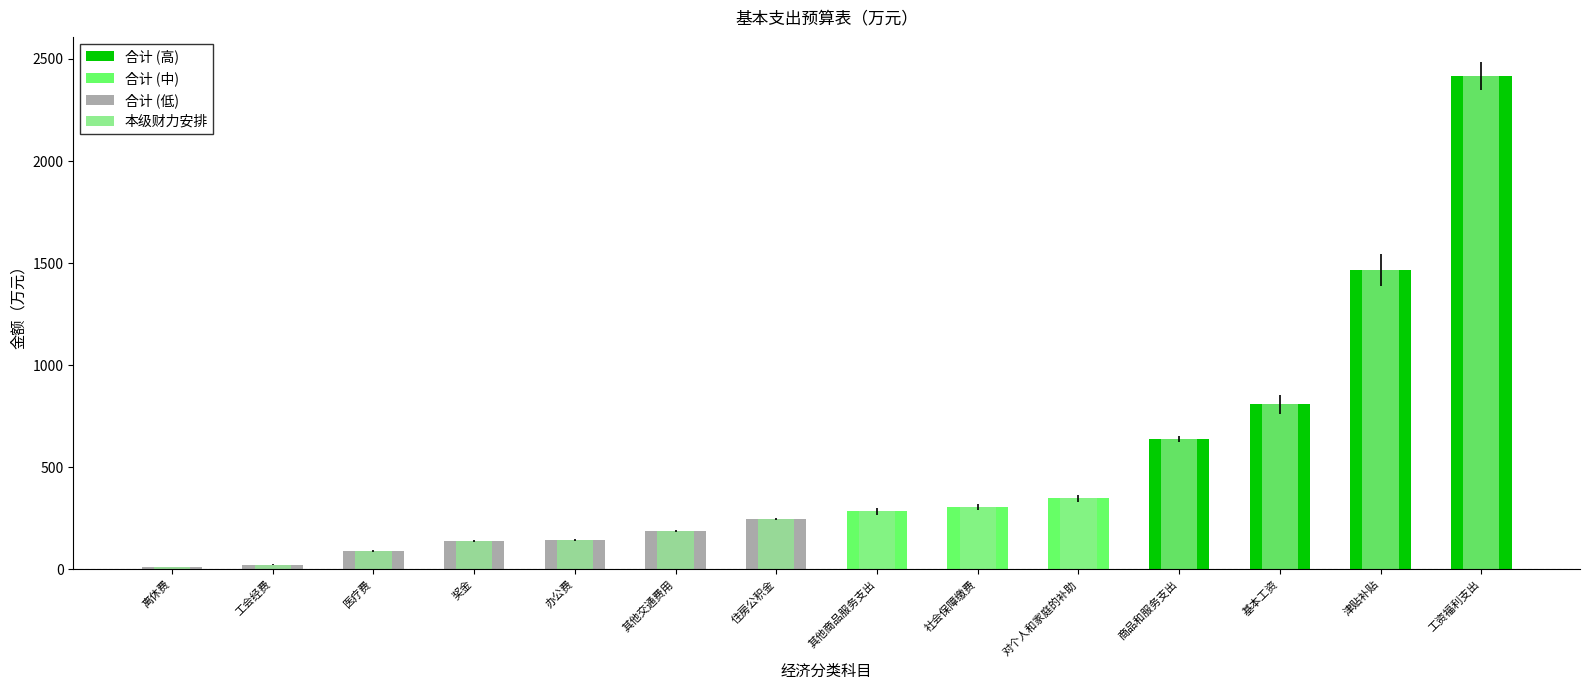

Which has a higher value, 基本工资 or 其他交通费用?

基本工资